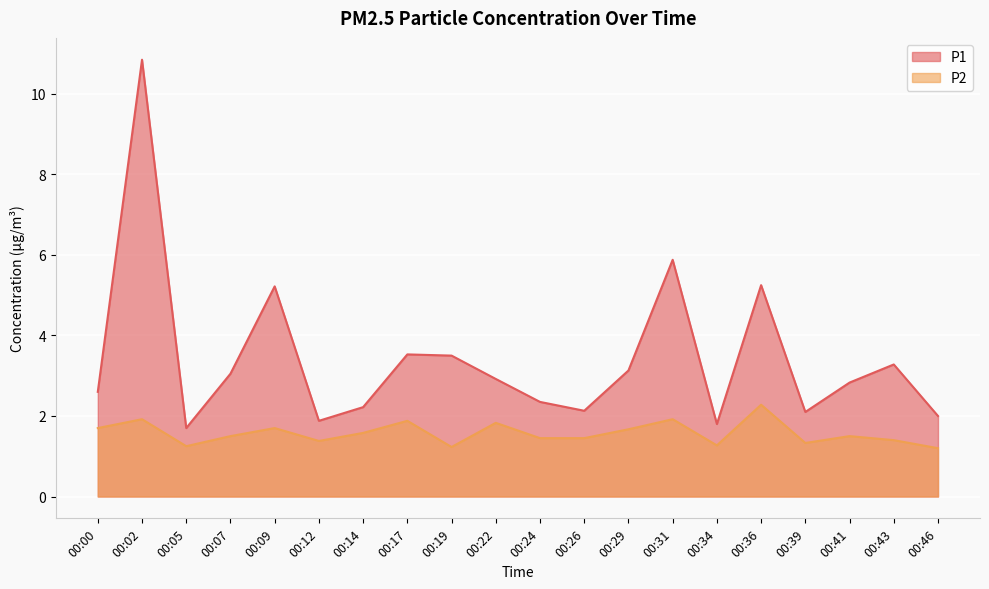

Where is P2 nearest to the value 1?

00:46